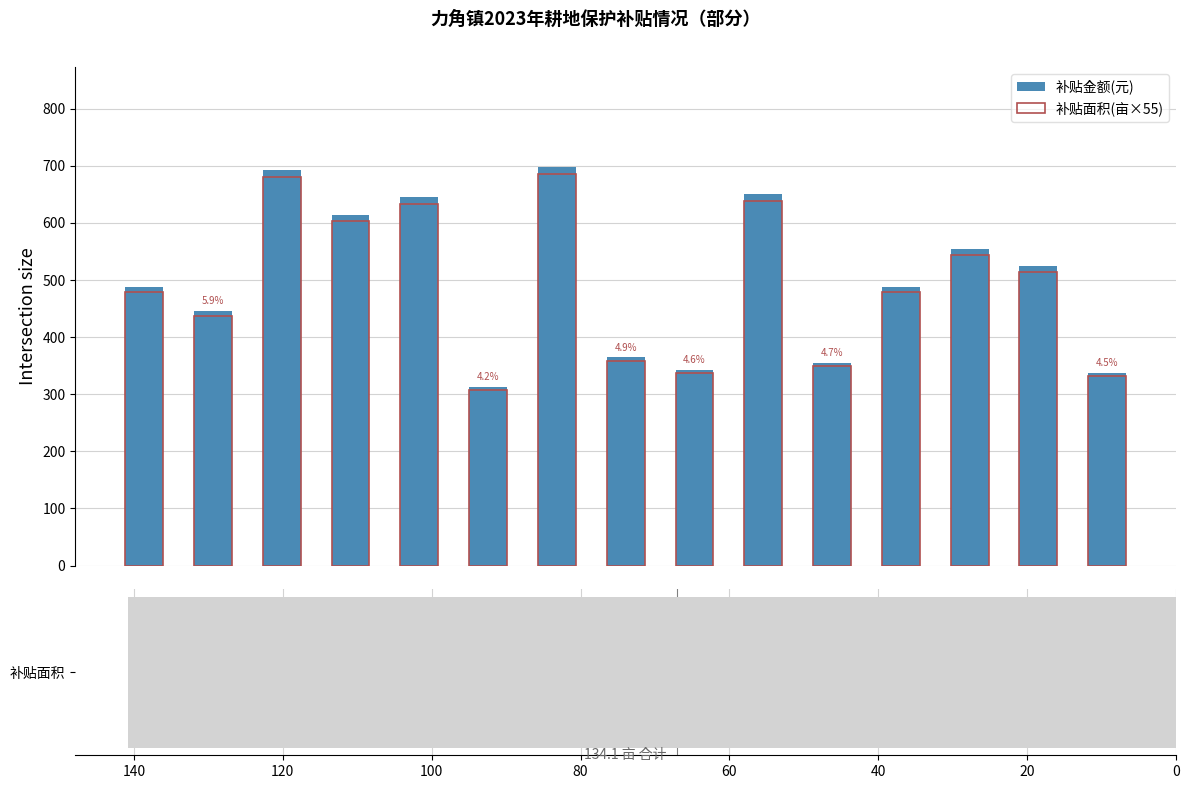

The 补贴金额(元) series shows 975.7 at 9. True or false?

False